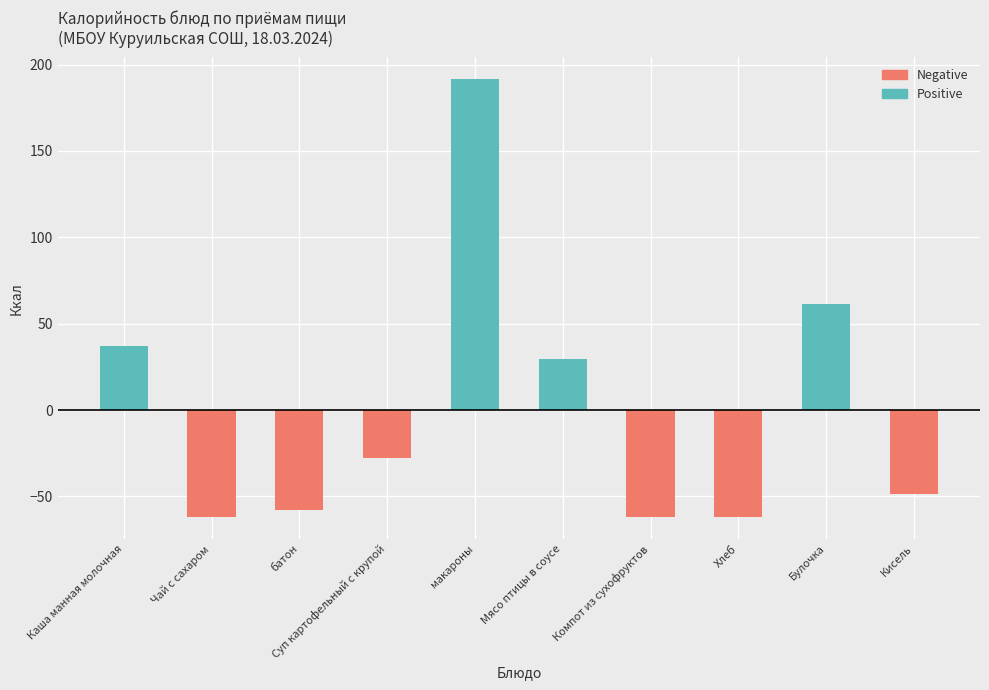

How many bars are there in total?

10